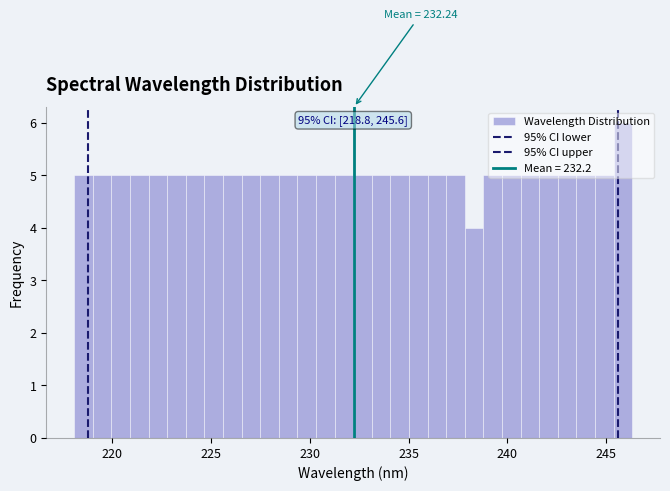

Read against the x-axis, roughly where is the centre of the tallest bar?

246.0